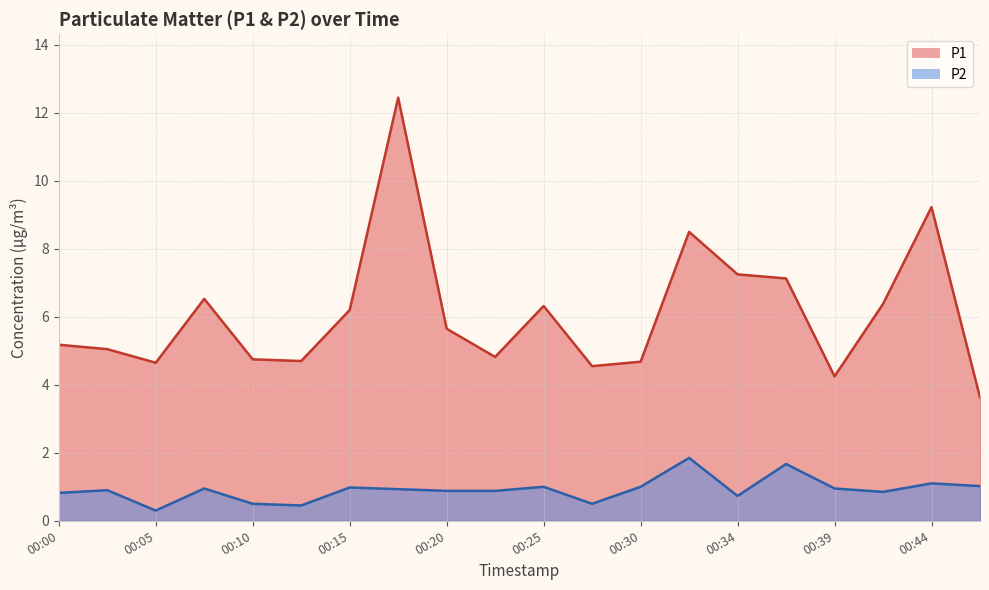

Reading right to left, what are all the values shown in this chart?

P1: 00:46=3.6	00:44=9.2	00:42=6.4	00:39=4.2	00:37=7.1	00:34=7.2	00:32=8.5	00:30=4.7	00:27=4.5	00:25=6.3	00:22=4.8	00:20=5.7	00:17=12.4	00:15=6.2	00:13=4.7	00:10=4.8	00:08=6.5	00:05=4.7	00:03=5.0	00:00=5.2
P2: 00:46=1.0	00:44=1.1	00:42=0.8	00:39=0.9	00:37=1.7	00:34=0.7	00:32=1.9	00:30=1.0	00:27=0.5	00:25=1.0	00:22=0.9	00:20=0.9	00:17=0.9	00:15=1.0	00:13=0.5	00:10=0.5	00:08=0.9	00:05=0.3	00:03=0.9	00:00=0.8